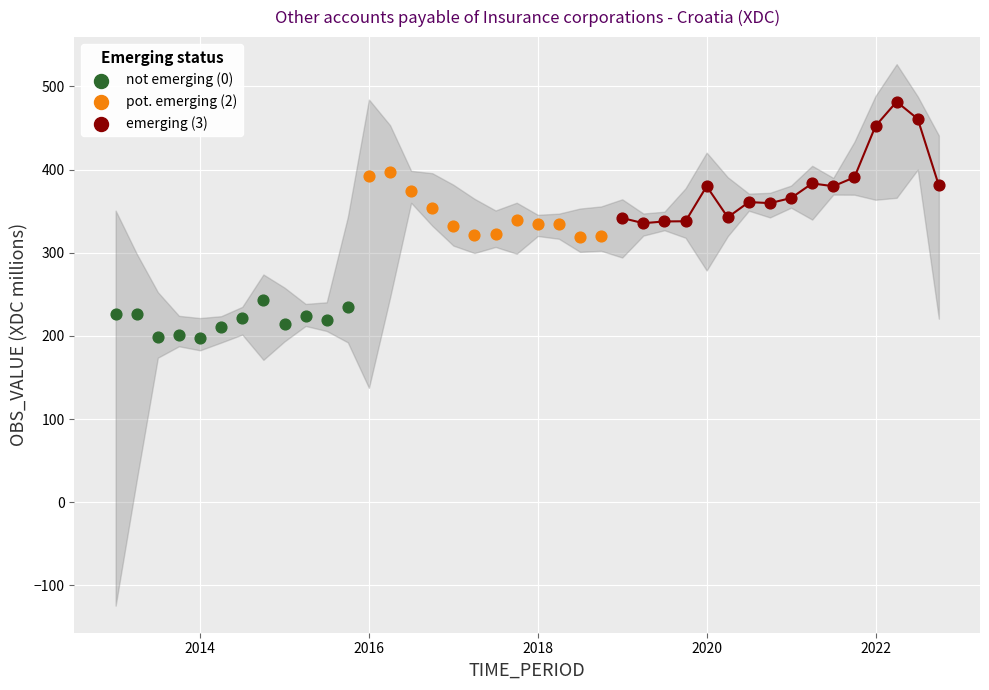

Which series contains the highest Y value?

emerging (3)